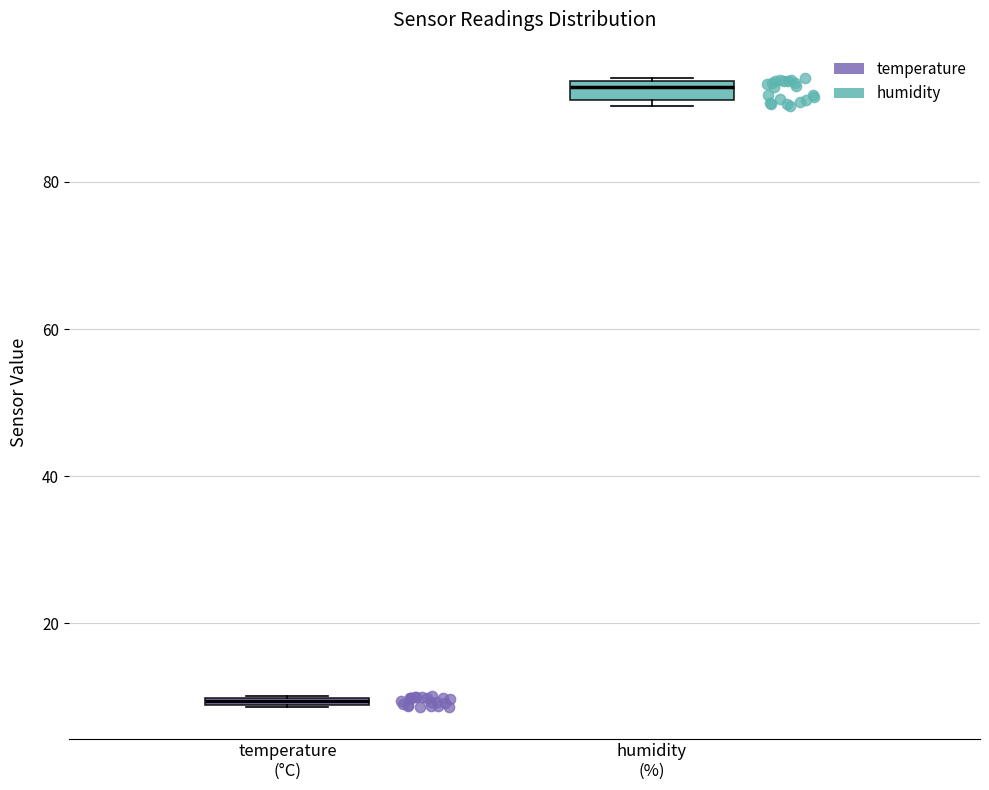

Where is the upper edge of the box for temperature (°C) on the y-axis? The values are not printed on the chart, so give them approximately, as read against the axis.

10